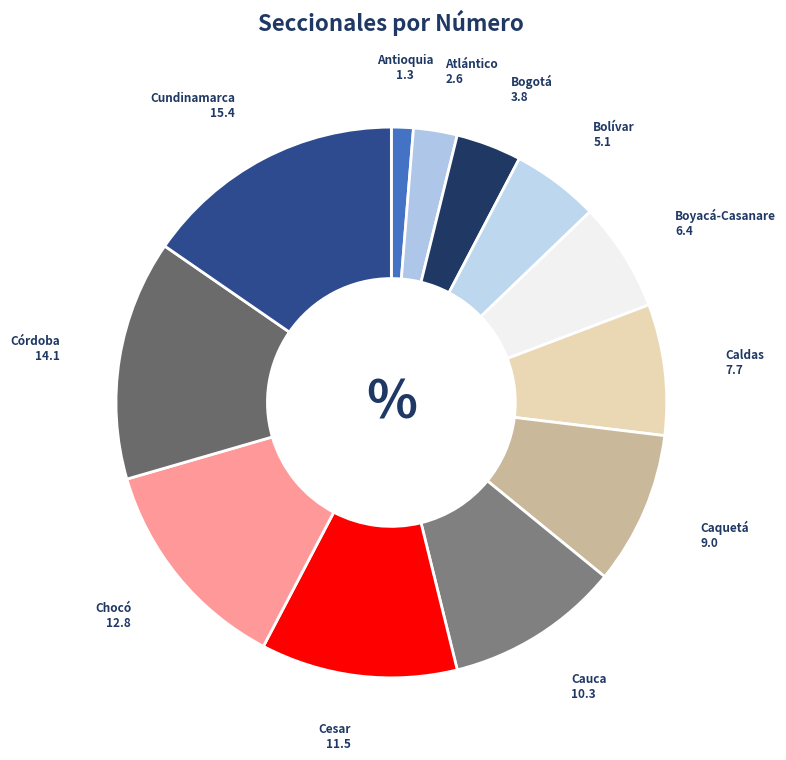

Is there any slice that represents more than half of the pie?

No